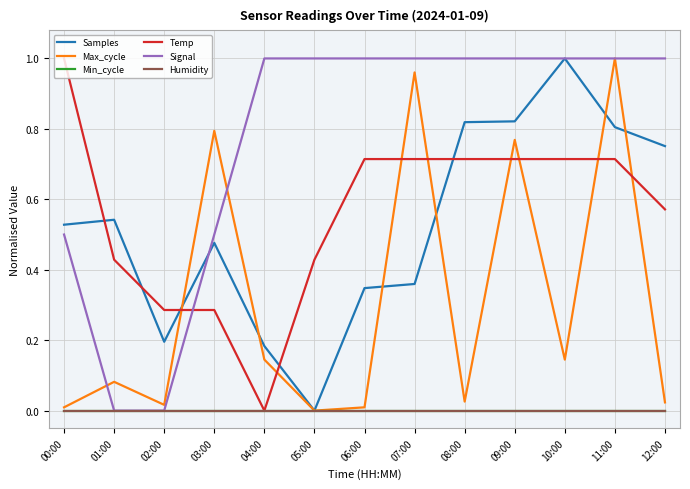

Does the chart have visible grid lines?

Yes